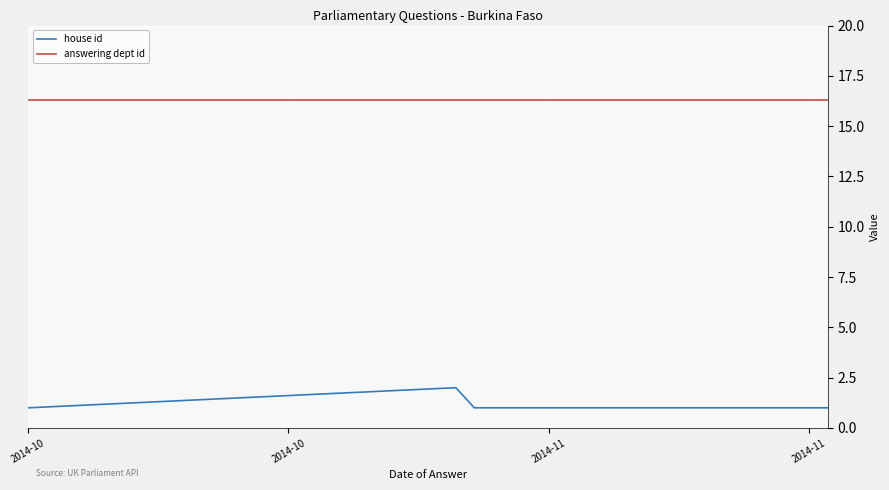

At how many categories does at least one series exceed 15?

9